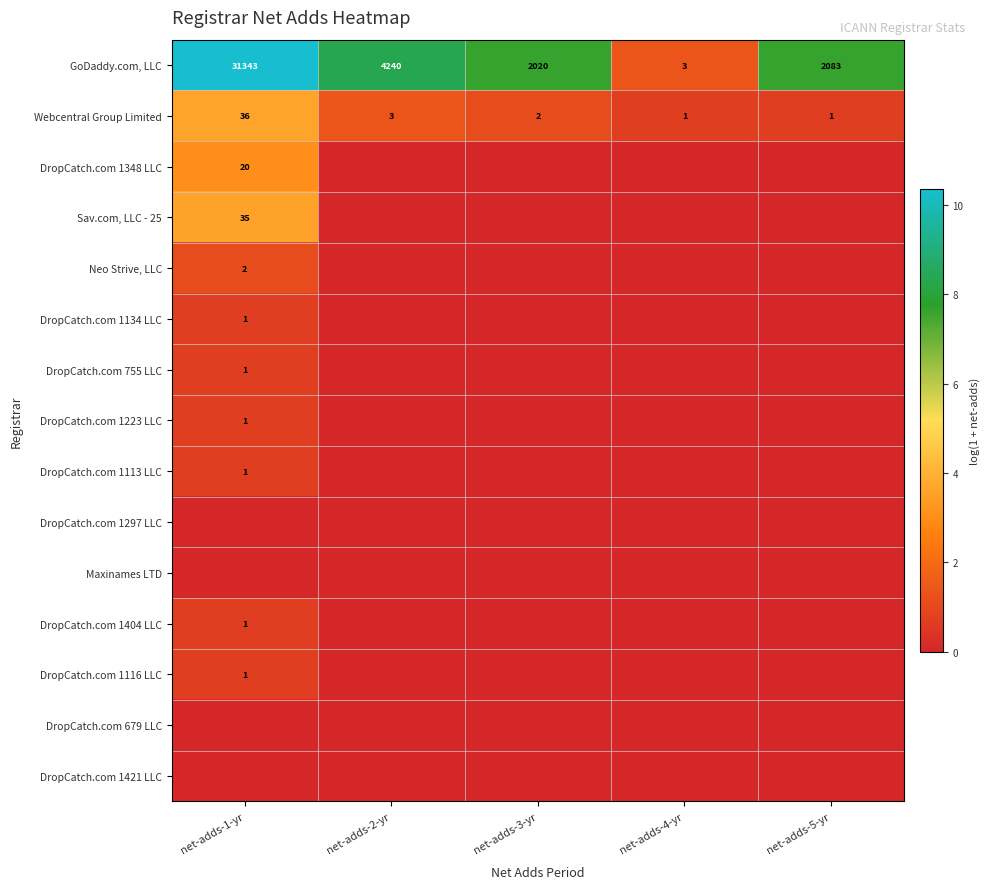

The value of Webcentral Group Limited at net-adds-1-yr is 50. True or false?

False